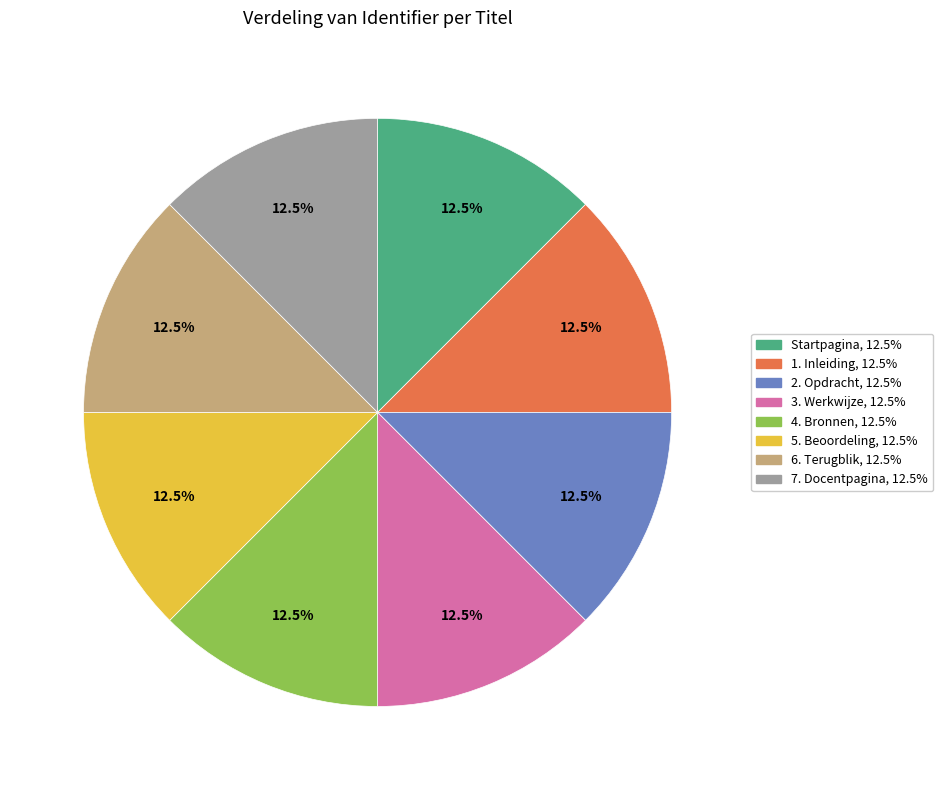

What is the ratio of the value at 5. Beoordeling to the value at 6. Terugblik?

1.0